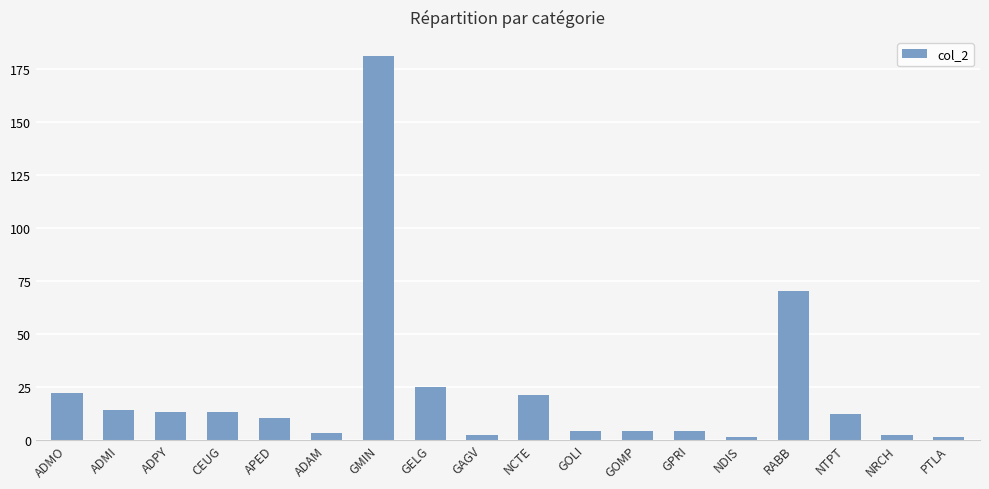

Reading left to right, extract all data points from this chart.

22	14	13	13	10	3	181	25	2	21	4	4	4	1	70	12	2	1